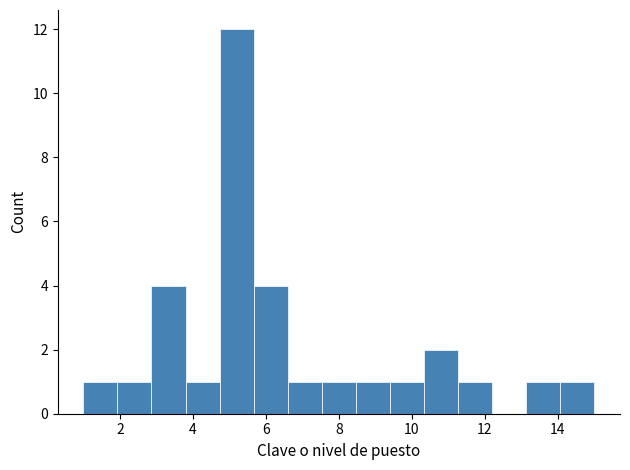

Which range on the x-axis has the tallest bar?

4.8 to 5.6